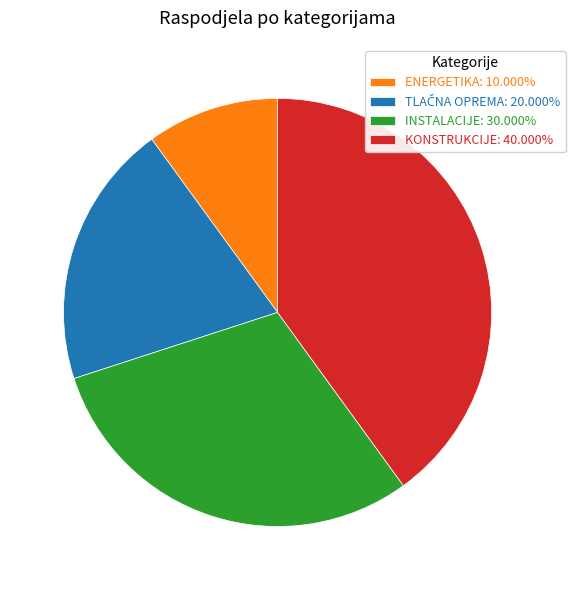

Is INSTALACIJE: 30.000% the majority of the pie?

No